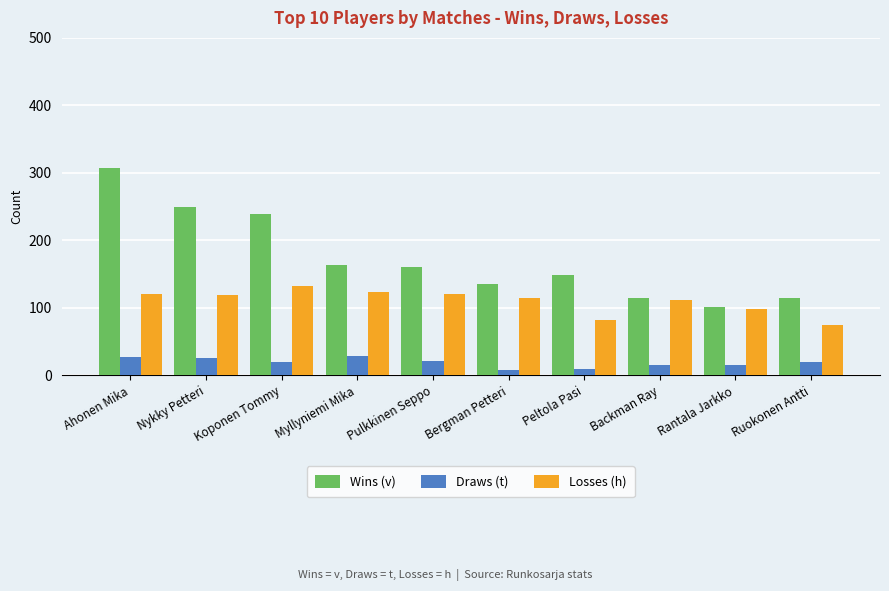

What is the average value of the Losses (h) series?

110